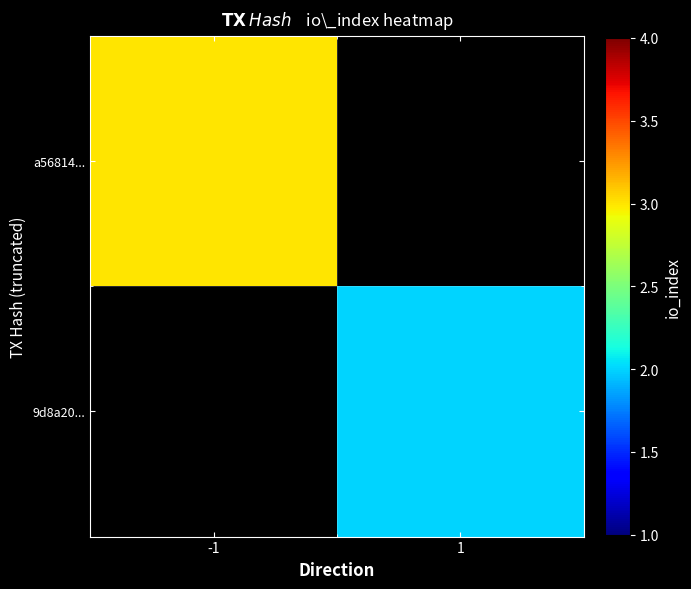

Which category has the highest value in the a56814... series?

-1